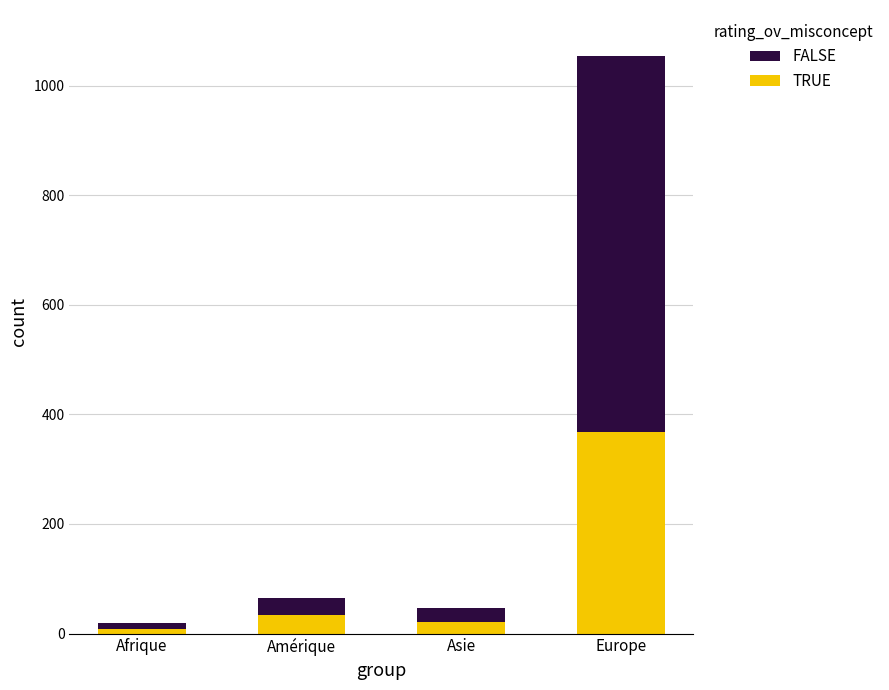

How many categories are shown in the chart?

4